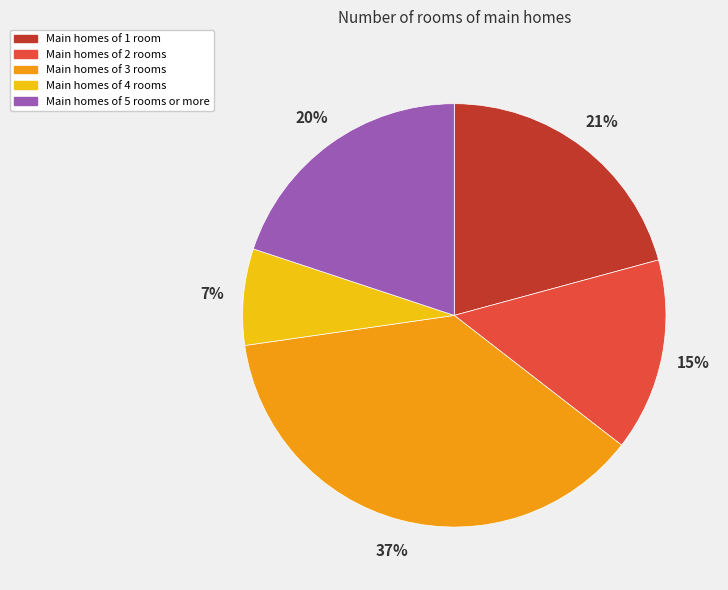

Count the number of slices in the pie.

5